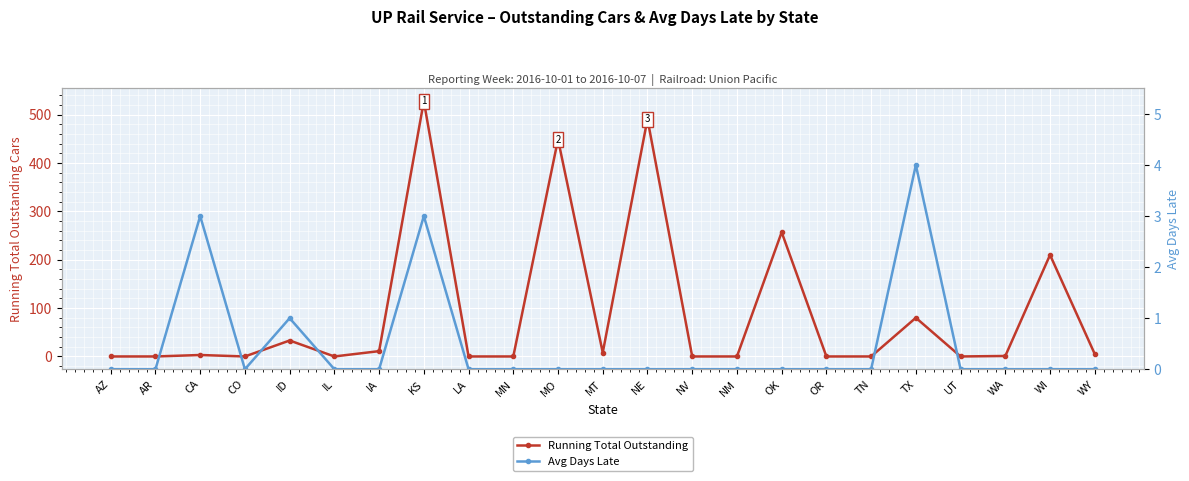

Between IA and OR, which series saw the biggest shift?

Running Total Outstanding